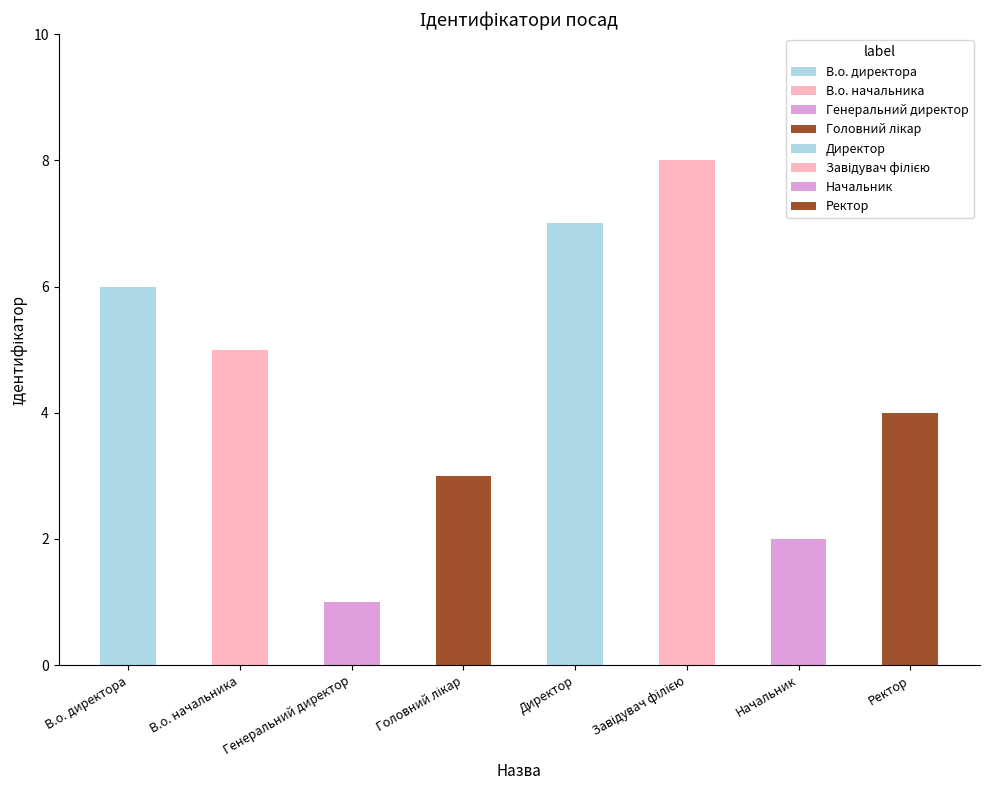

Reading left to right, extract all data points from this chart.

6	5	1	3	7	8	2	4